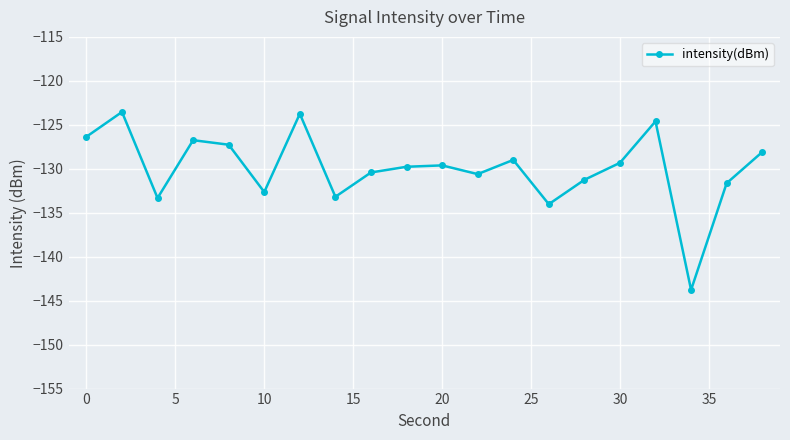

What is the maximum value shown in the chart?

-123.5